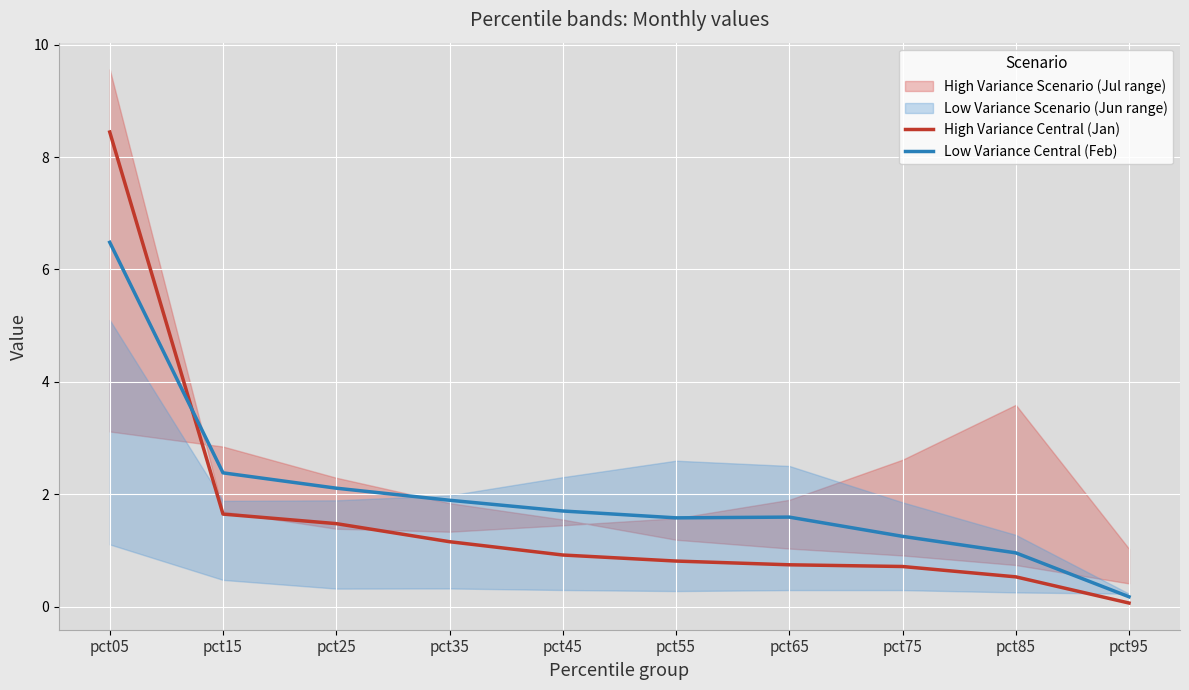

Which series ends up on top after the final intersection of Low Variance Central (Feb) and High Variance Central (Jan)?

Low Variance Central (Feb)